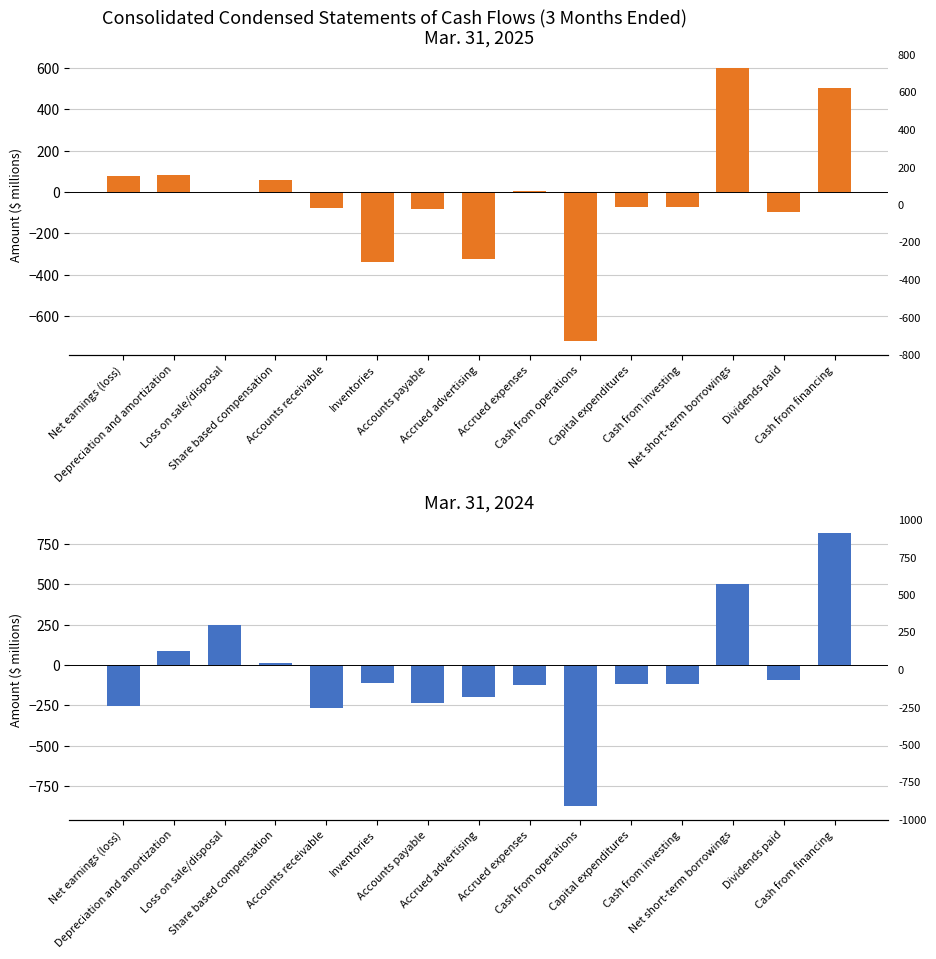

How many bars are there in total?

30